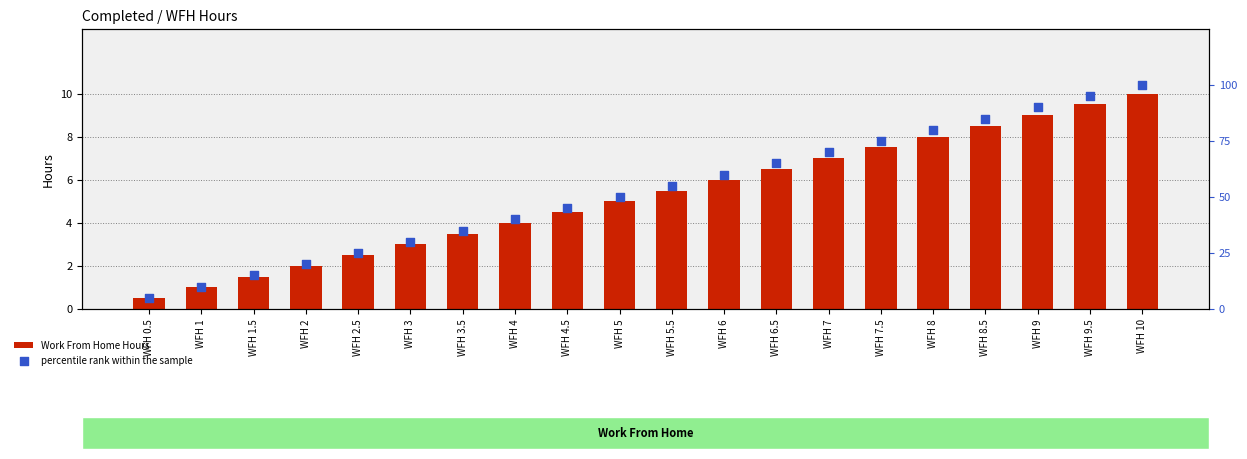

Which series contains the lowest Y value?

Work From Home Hours